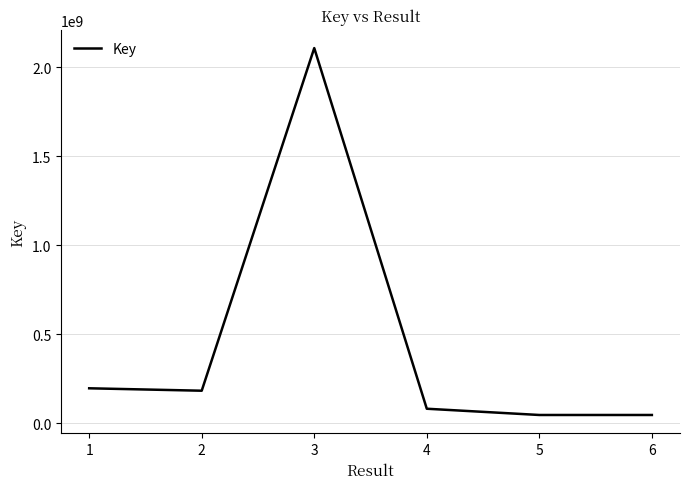

At which label does the data first exceed 183853225?

1